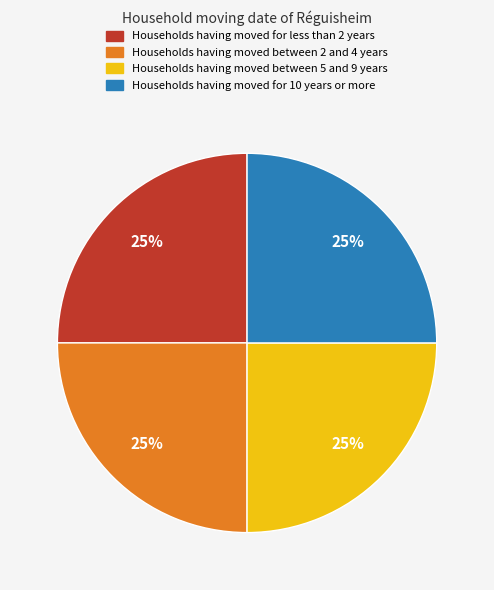

Does any single category account for the majority?

No